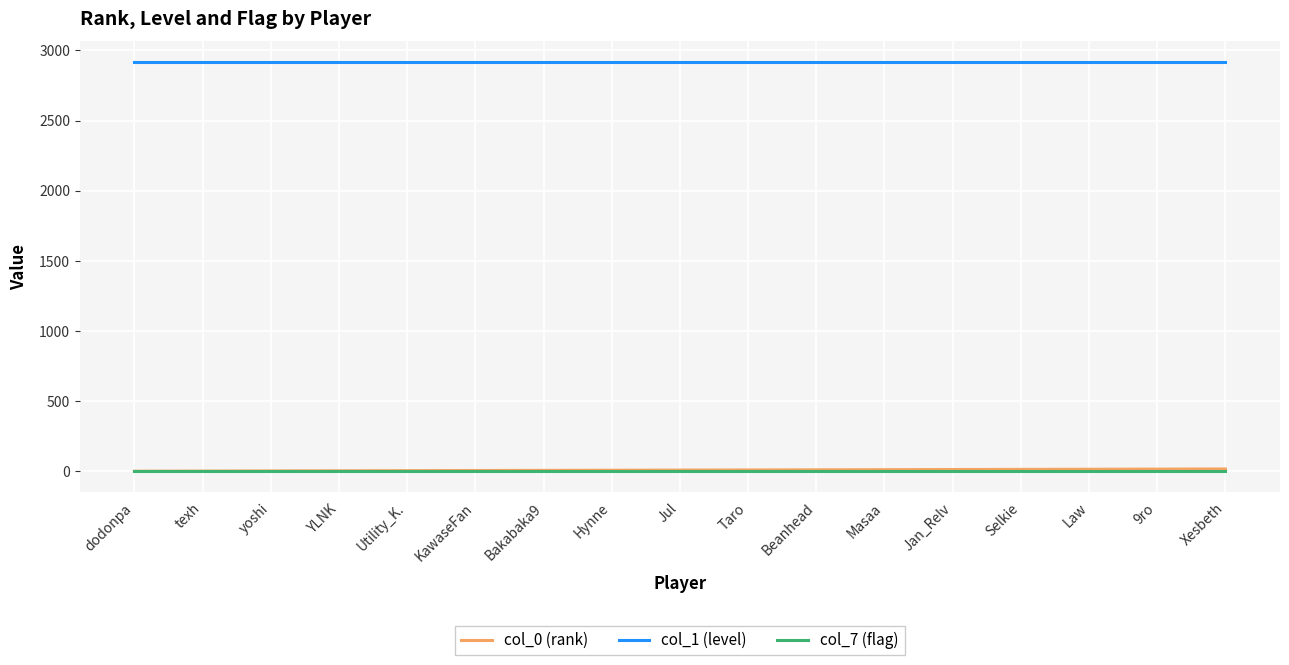

Does the chart have visible grid lines?

Yes